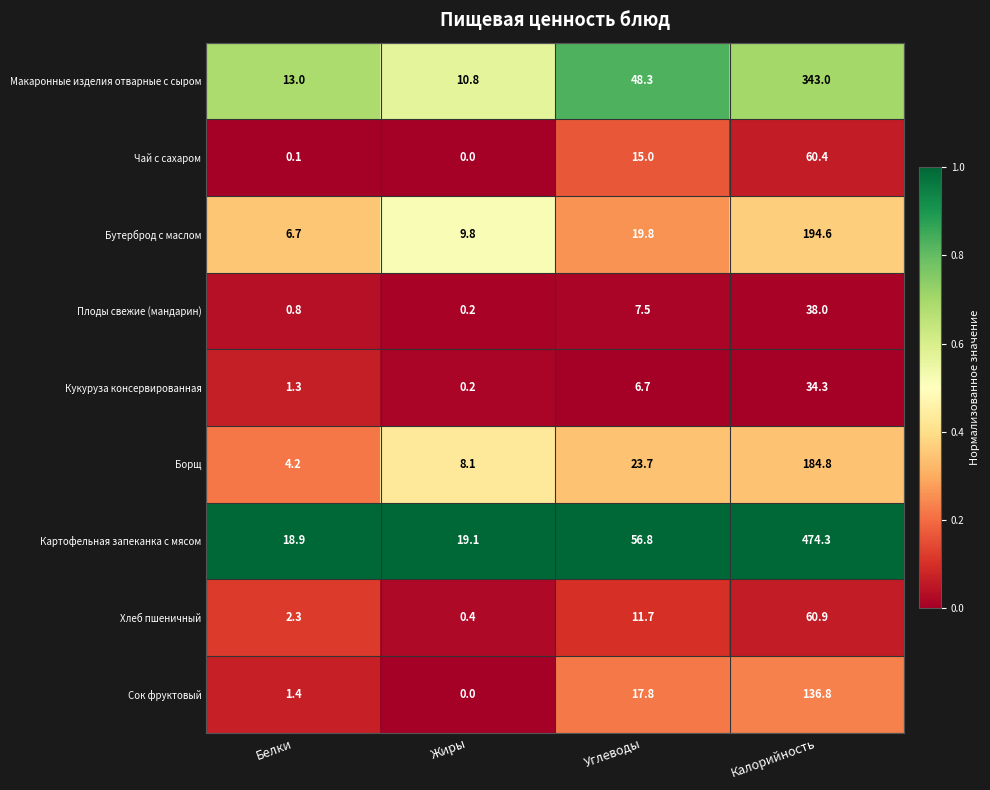

What is the total value across all series at Белки?

48.7